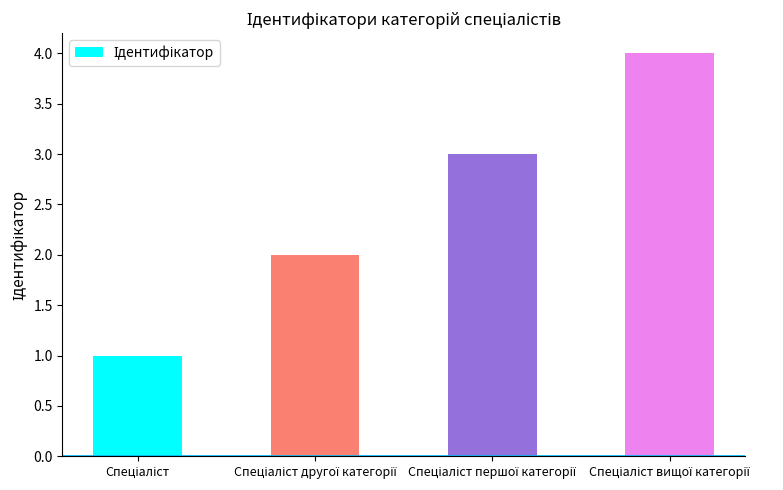

How many bars are there in total?

4